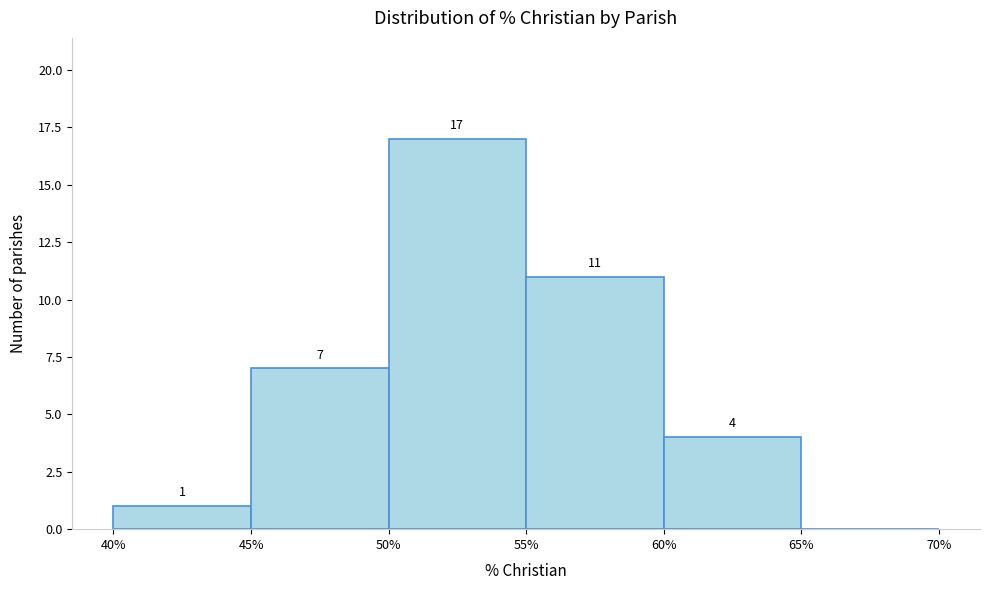

Which range on the x-axis has the tallest bar?

50% to 55%